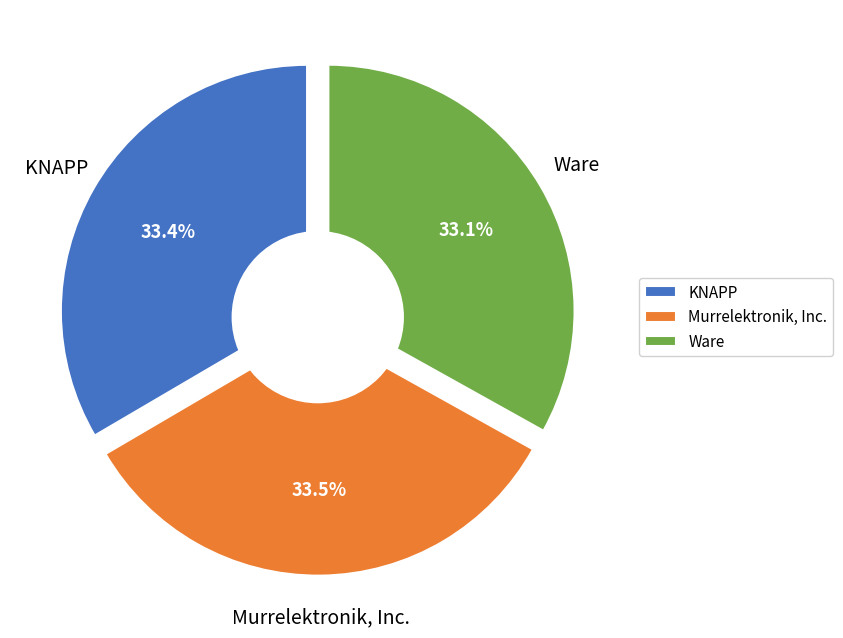

The Ware slice represents 33% of the pie. True or false?

True